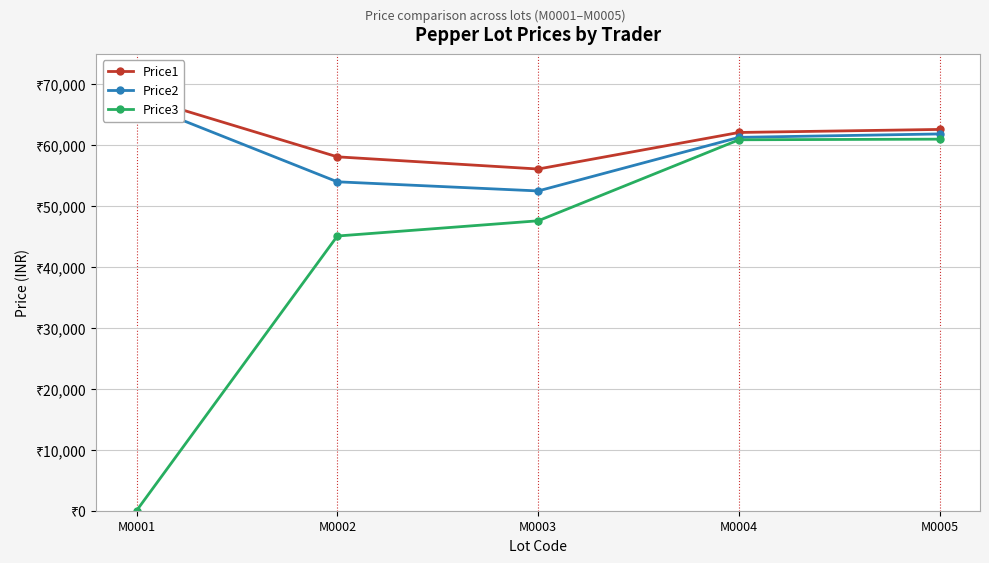

What is the difference between the Price2 values at M0001 and M0004?

5801